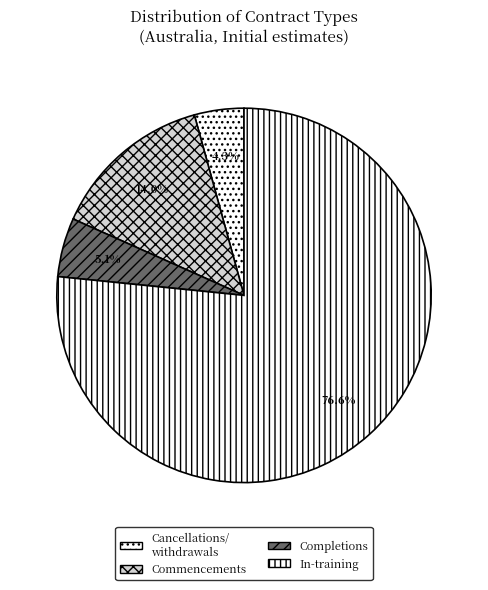

What is the smallest slice in the pie chart?

Cancellations/ withdrawals